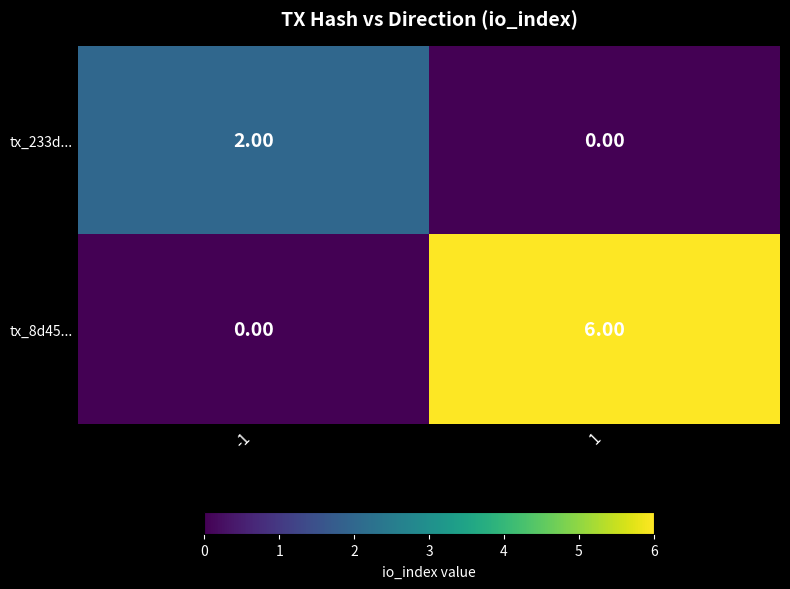

What is the difference between the tx_8d45... values at 1 and -1?

6